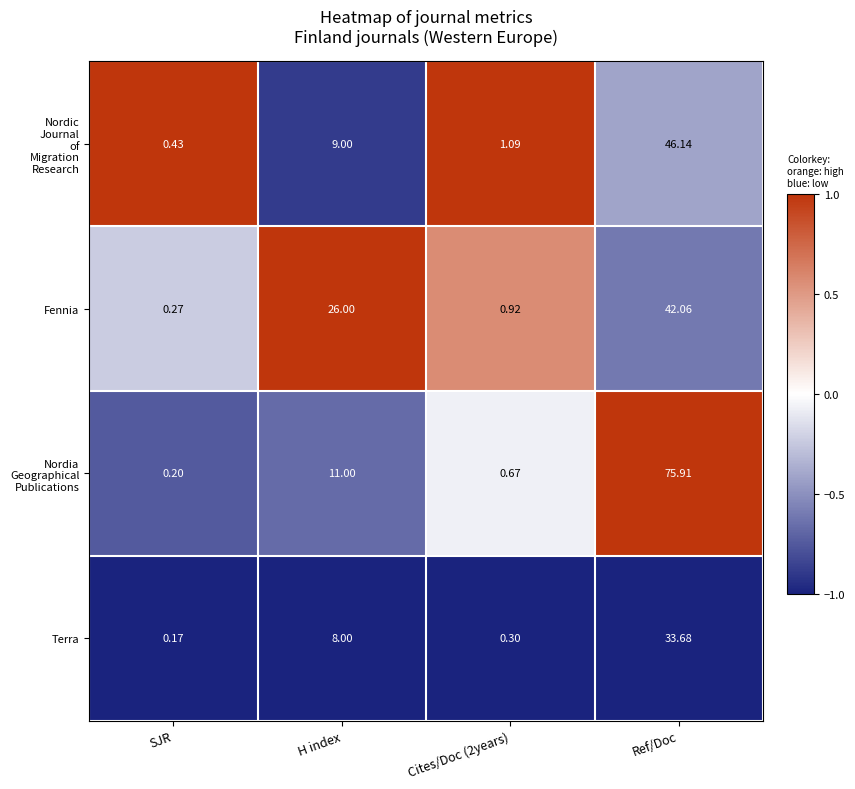

Where is Terra nearest to the value 16?

H index